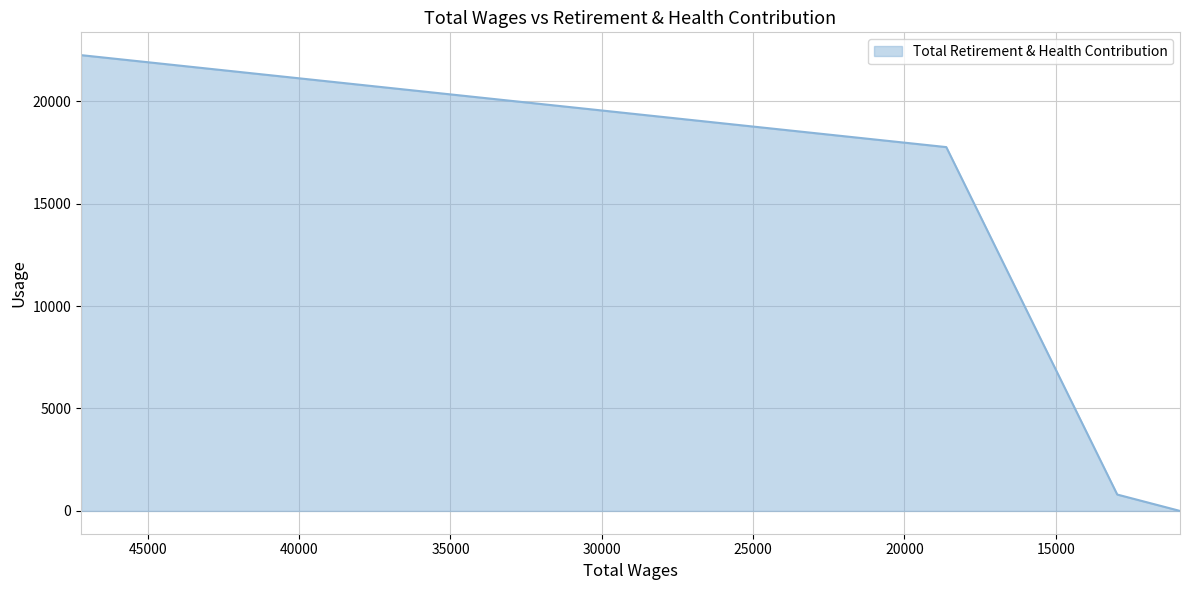

At which label does the data first exceed 17755?

47208